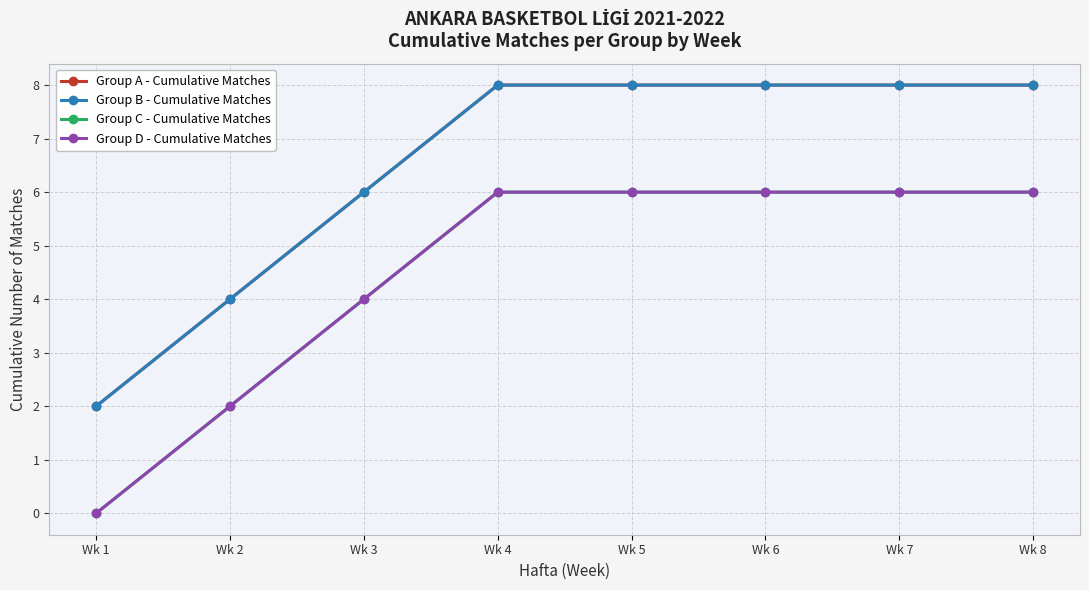

Reading left to right, list all the values displayed in this chart.

Group A - Cumulative Matches: 2	4	6	8	8	8	8	8
Group B - Cumulative Matches: 2	4	6	8	8	8	8	8
Group C - Cumulative Matches: 0	2	4	6	6	6	6	6
Group D - Cumulative Matches: 0	2	4	6	6	6	6	6